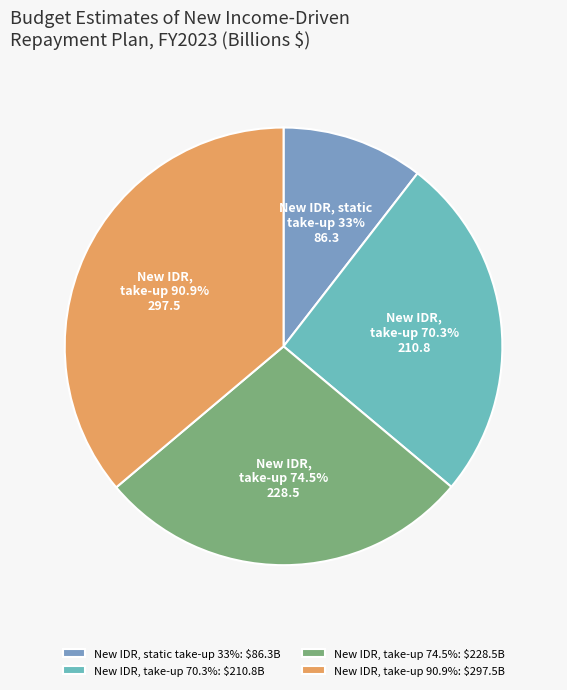

Rank the categories by value from lowest to highest.

New IDR, static
take-up 33%, New IDR,
take-up 70.3%, New IDR,
take-up 74.5%, New IDR,
take-up 90.9%